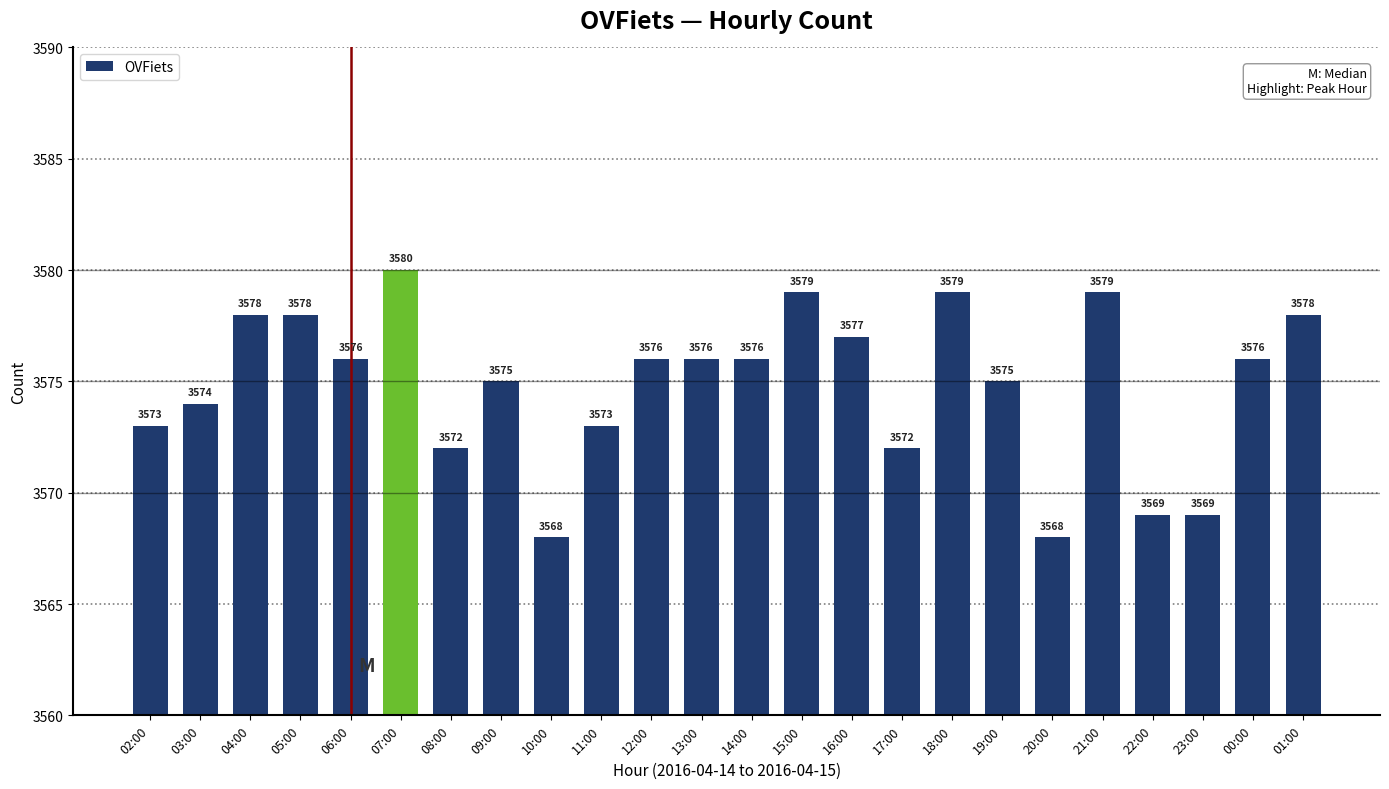

What is the maximum value shown in the chart?

3580